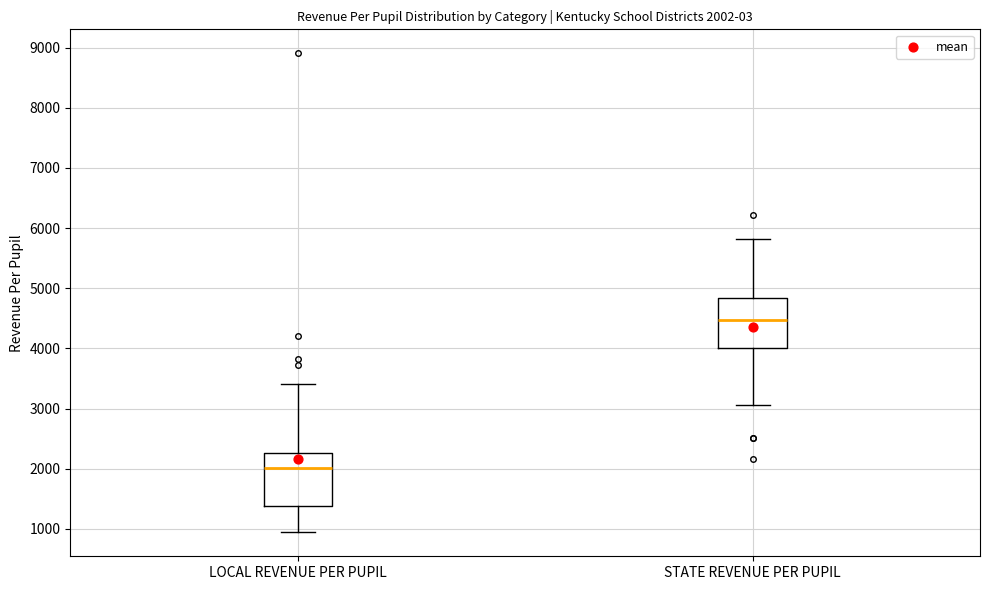

Which box's median line is the lowest?

LOCAL REVENUE PER PUPIL